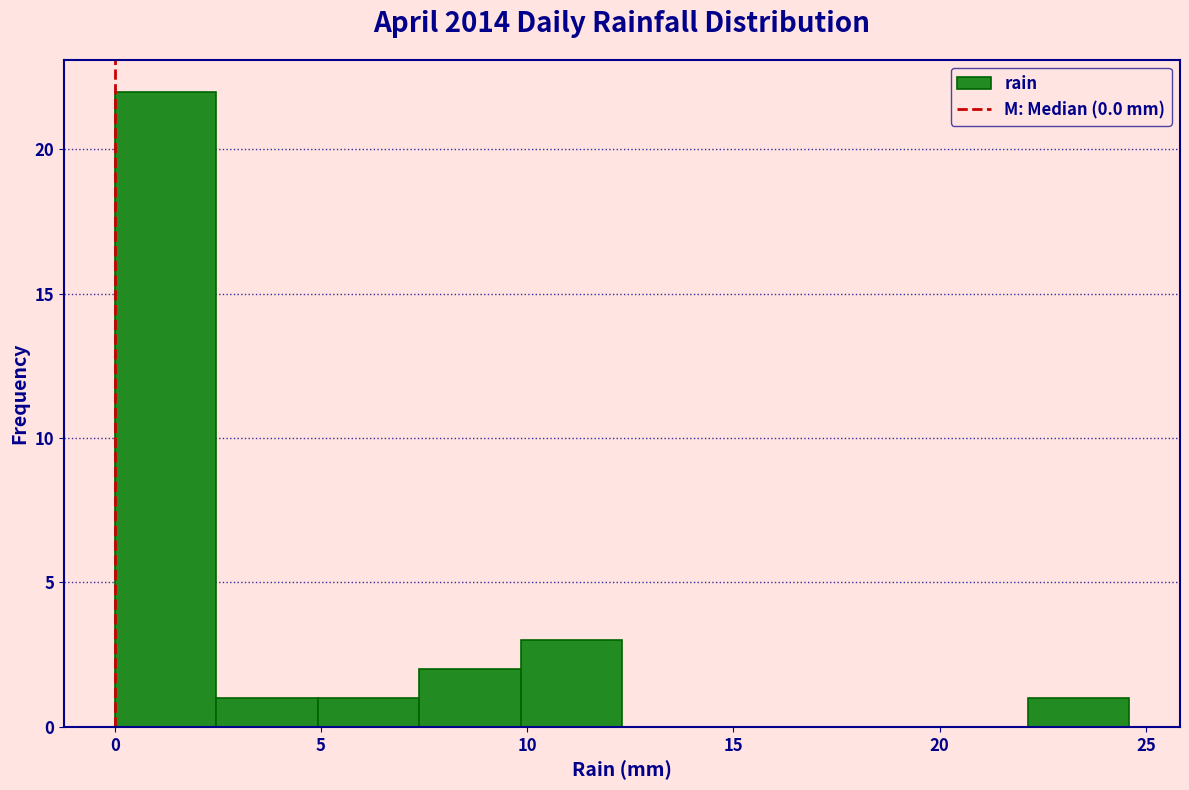

Reading left to right, transcribe this chart: for each bar, give the range it covers on the x-axis and its height. Neither the bar edges nor the heights are printed on the chart, so give them approximately, as read against the axes.

0.0 to 2.5: 22
2.5 to 5.0: 1
5.0 to 7.5: 1
7.5 to 10.0: 2
10.0 to 12.5: 3
12.5 to 15.0: 0
15.0 to 17.0: 0
17.0 to 19.5: 0
19.5 to 22.0: 0
22.0 to 24.5: 1